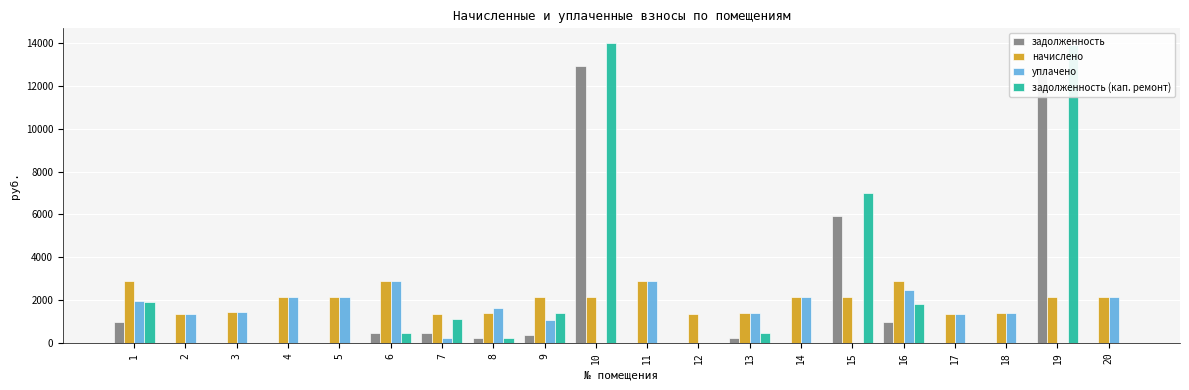

Are the bars grouped side by side (vs. stacked)?

Yes